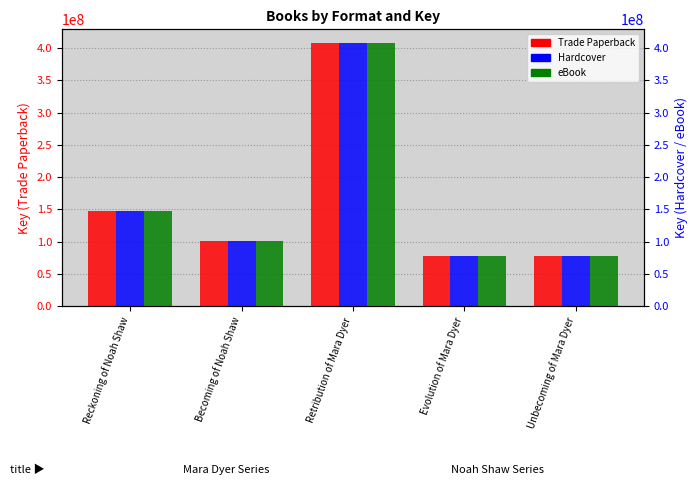

Reading left to right, what are all the values shown in this chart?

Trade Paperback: 147554599	100245297	408629191	78194722	78193520
Hardcover: 147554599	100245297	408629191	78194722	78193520
eBook: 147554599	100245297	408629191	78194722	78193520